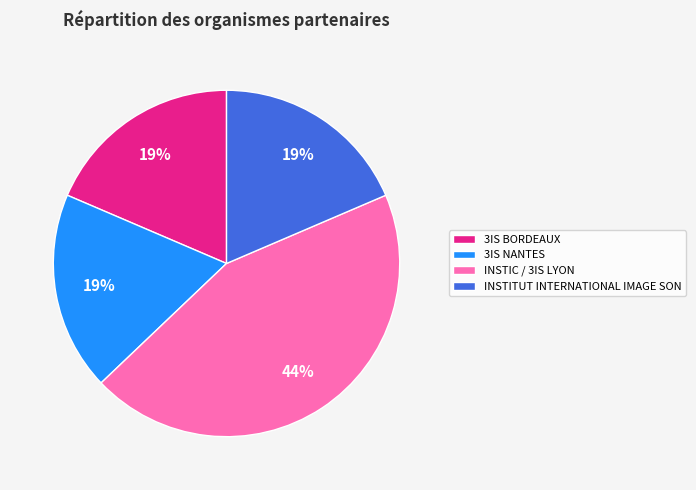

Approximately how many times larger is the value at 3IS BORDEAUX compared to INSTIC / 3IS LYON?

0.4